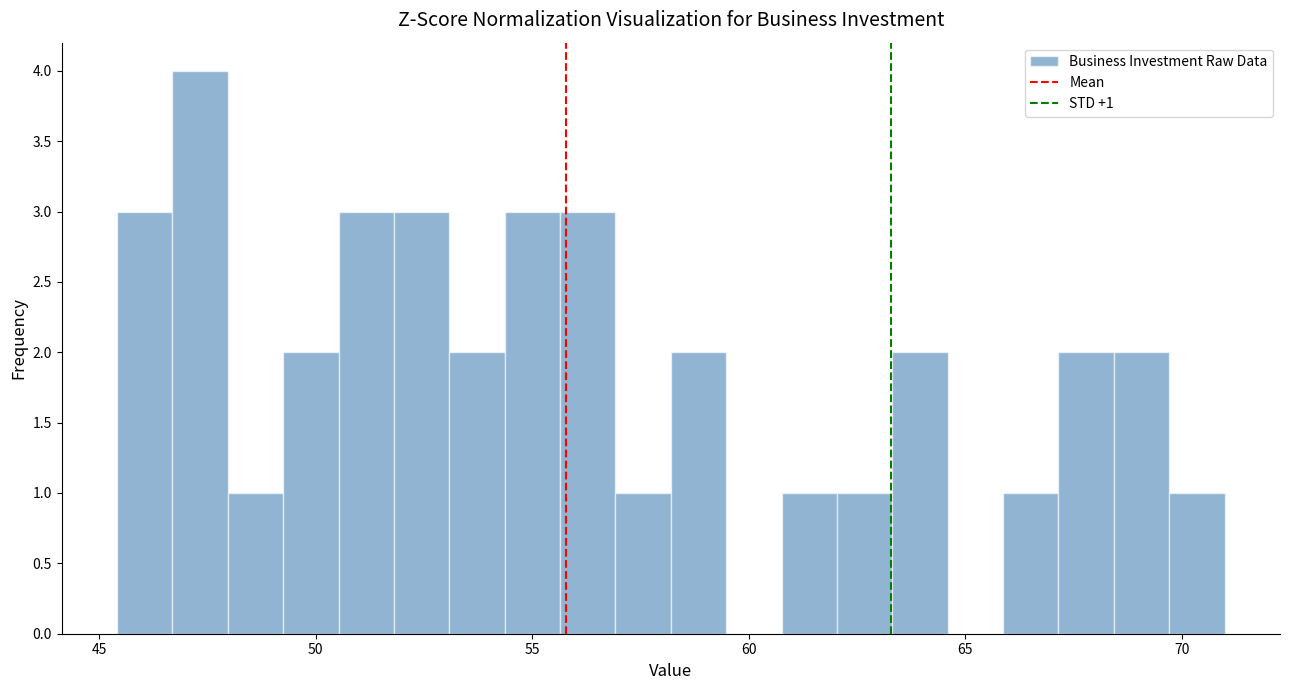

Read against the x-axis, roughly where is the centre of the tallest bar?

47.5